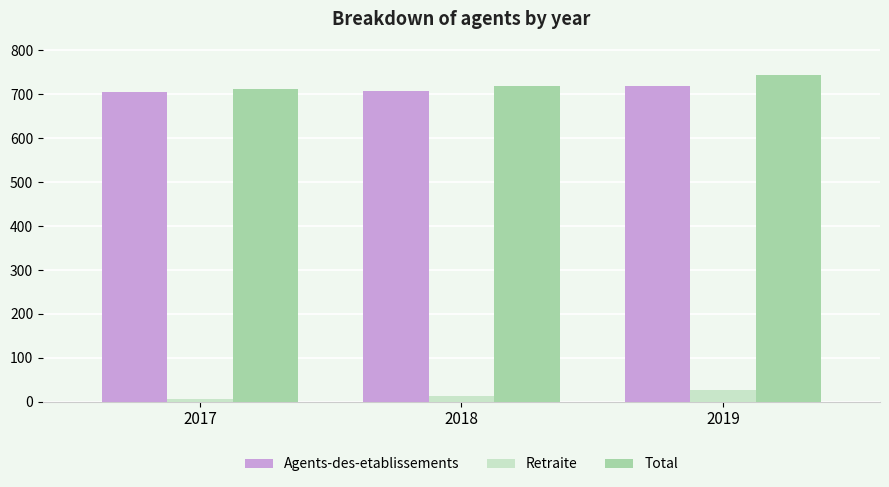

What is the average value of the Agents-des-etablissements series?

710